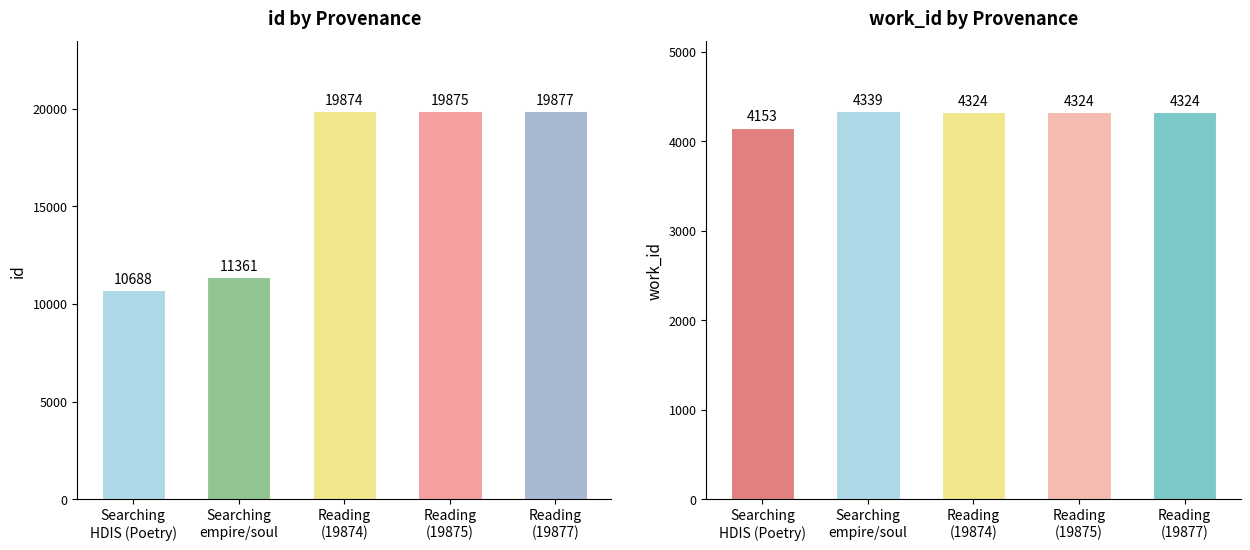

Are the bars horizontal?

No